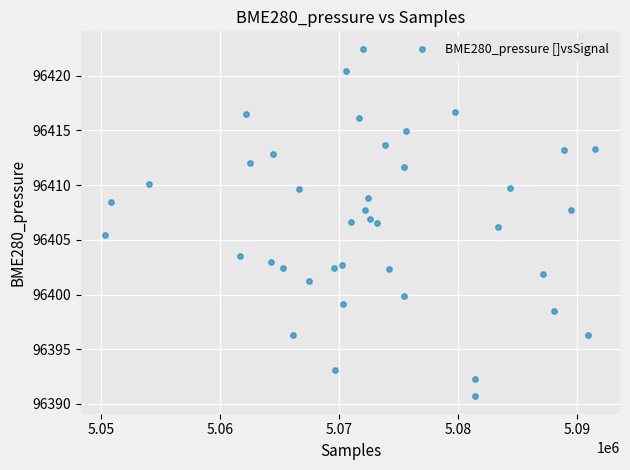

What is the range of X values (max minus min)?

41132.0